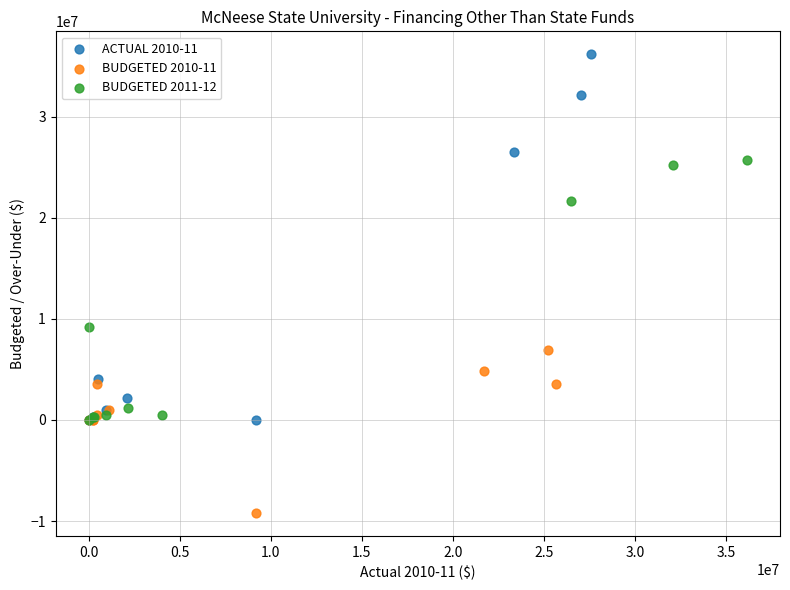

Which series contains the highest Y value?

ACTUAL 2010-11